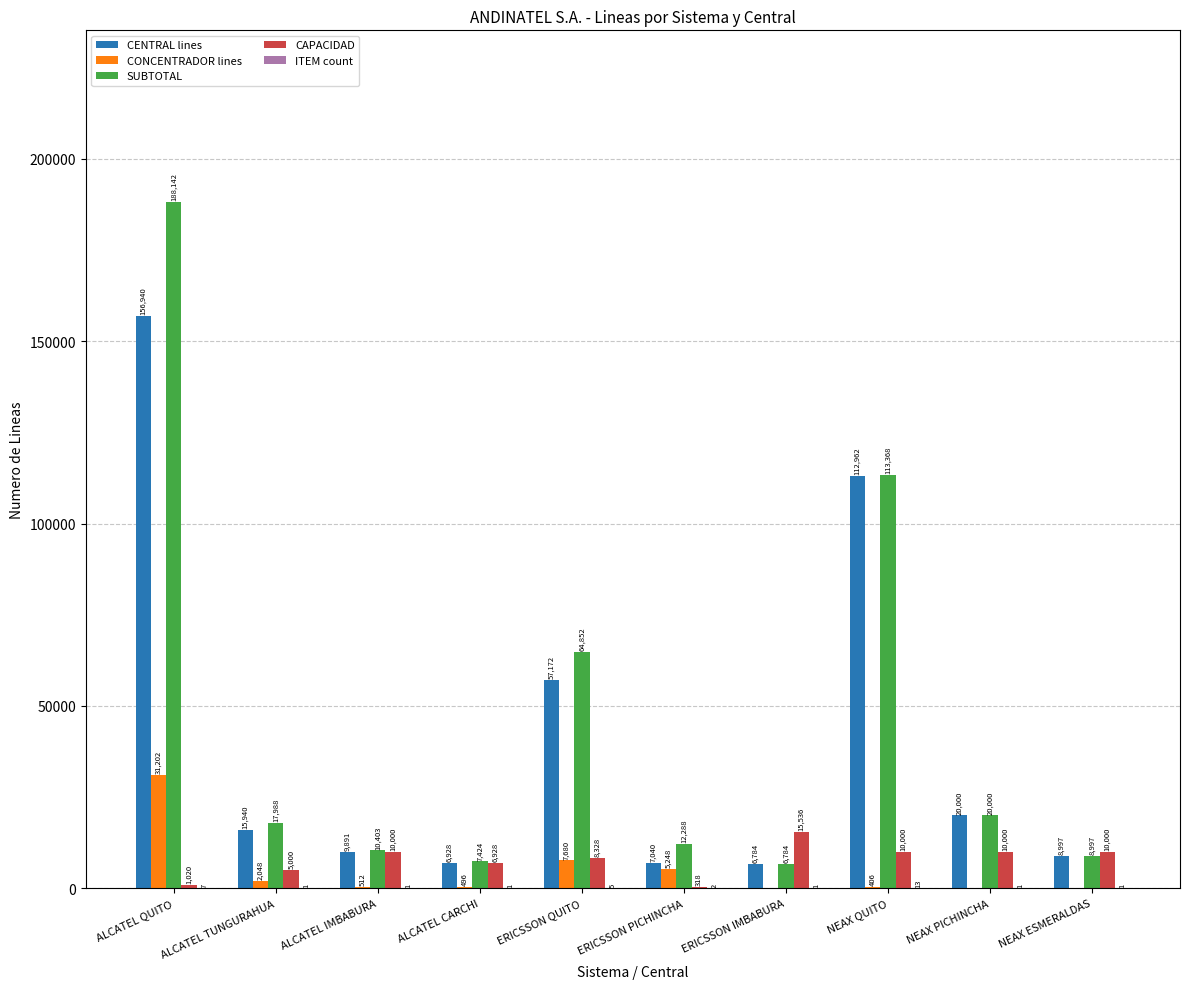

What is the sum of all CONCENTRADOR lines values?

47592